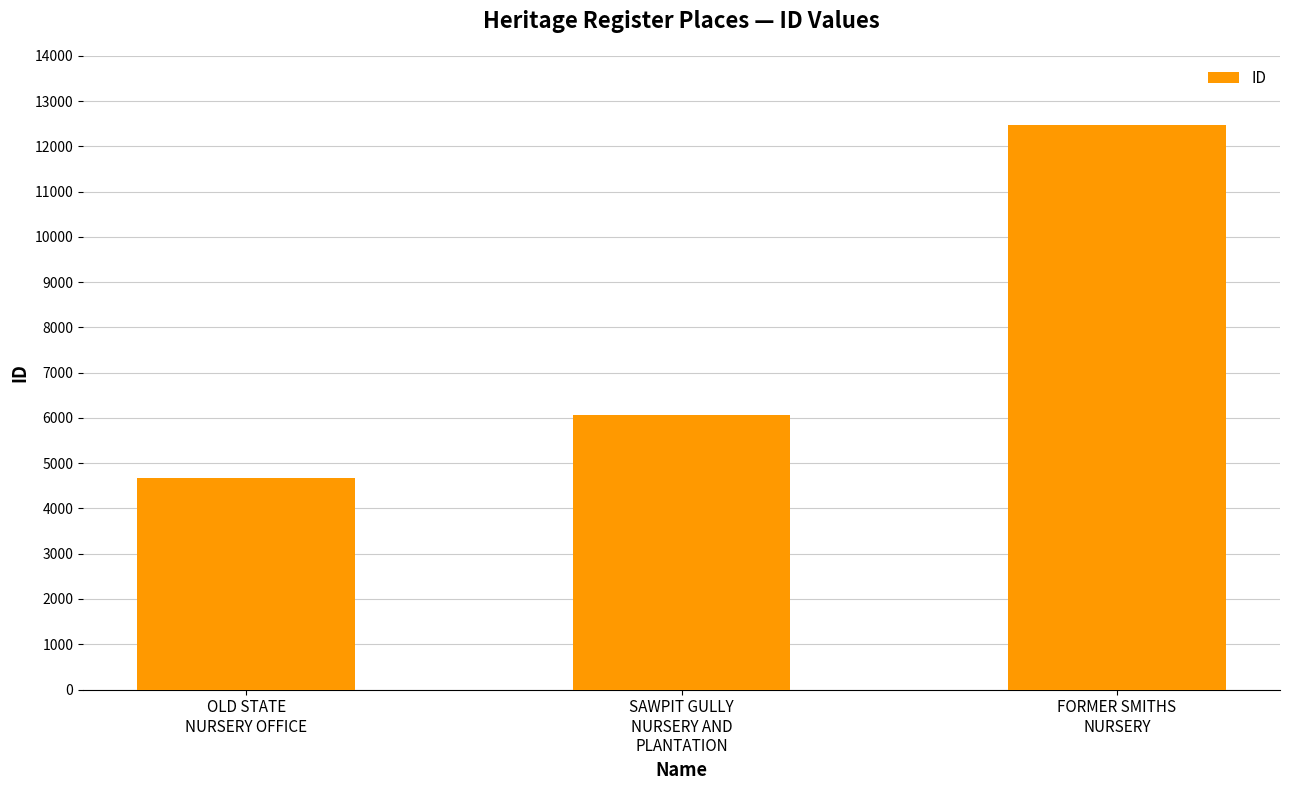

Which label corresponds to the largest value in the chart?

FORMER SMITHS
NURSERY